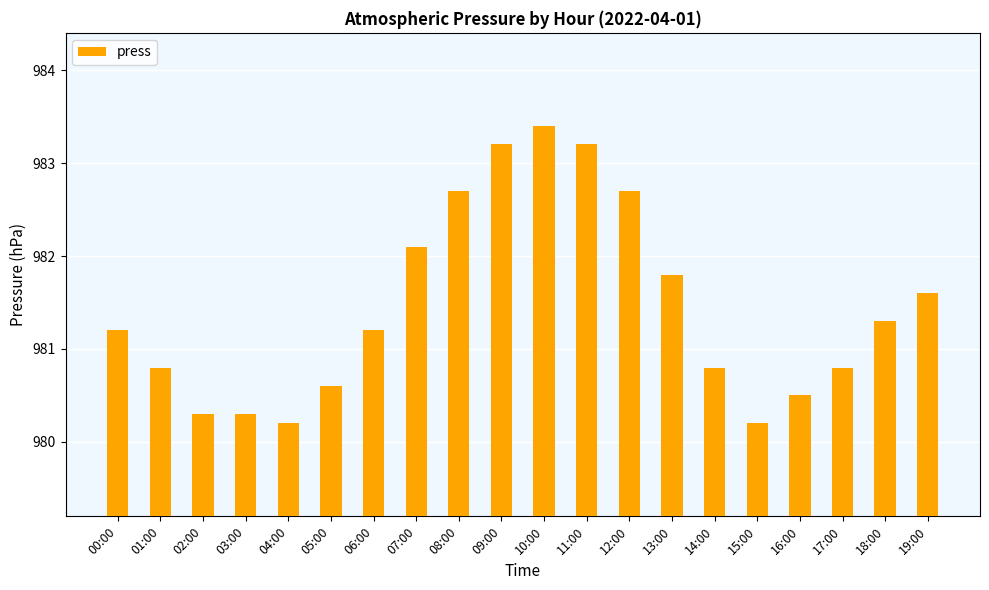

At which label does the data first exceed 981?

00:00